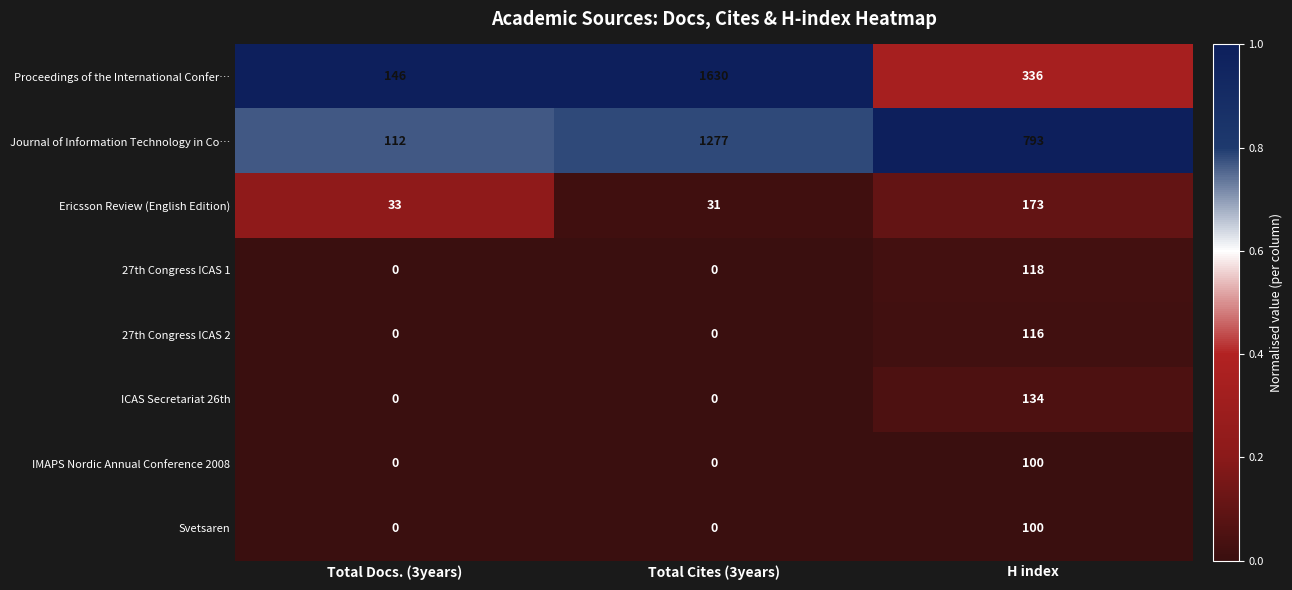

How many series are shown in this chart?

8